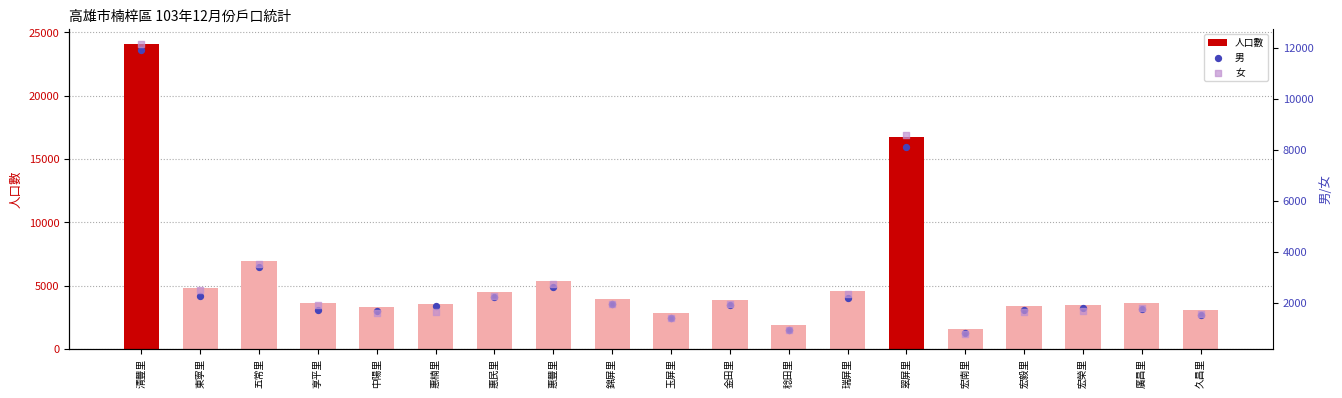

At which category is the sum across all series the highest?

清豐里